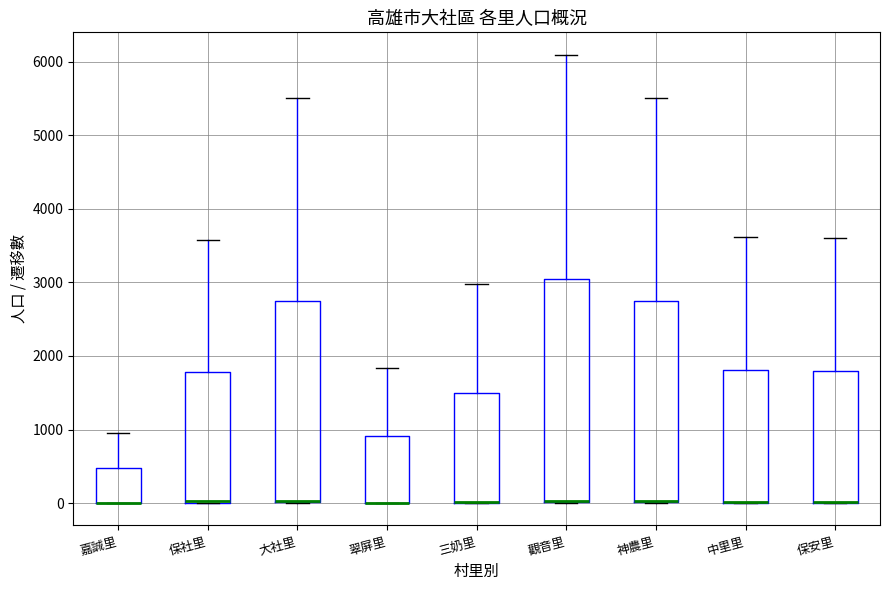

Reading left to right, transcribe this box plot: for each box, give where its median line is, the range the box spans, and where its two whiskers end, as read against the y-axis. The values are not printed on the chart, so give them approximately, as read against the axis.

嘉誠里: median 0 (drawn on the box's lower edge), box 0 to 500, whiskers 0 to 1000
保社里: median 0 (drawn on the box's lower edge), box 0 to 1800, whiskers 0 to 3600
大社里: median 0 (drawn on the box's lower edge), box 0 to 2800, whiskers 0 to 5500
翠屏里: median 0 (drawn on the box's lower edge), box 0 to 900, whiskers 0 to 1800
三奶里: median 0 (drawn on the box's lower edge), box 0 to 1500, whiskers 0 to 3000
觀音里: median 0 (drawn on the box's lower edge), box 0 to 3000, whiskers 0 to 6100
神農里: median 0 (drawn on the box's lower edge), box 0 to 2800, whiskers 0 to 5500
中里里: median 0 (drawn on the box's lower edge), box 0 to 1800, whiskers 0 to 3600
保安里: median 0 (drawn on the box's lower edge), box 0 to 1800, whiskers 0 to 3600